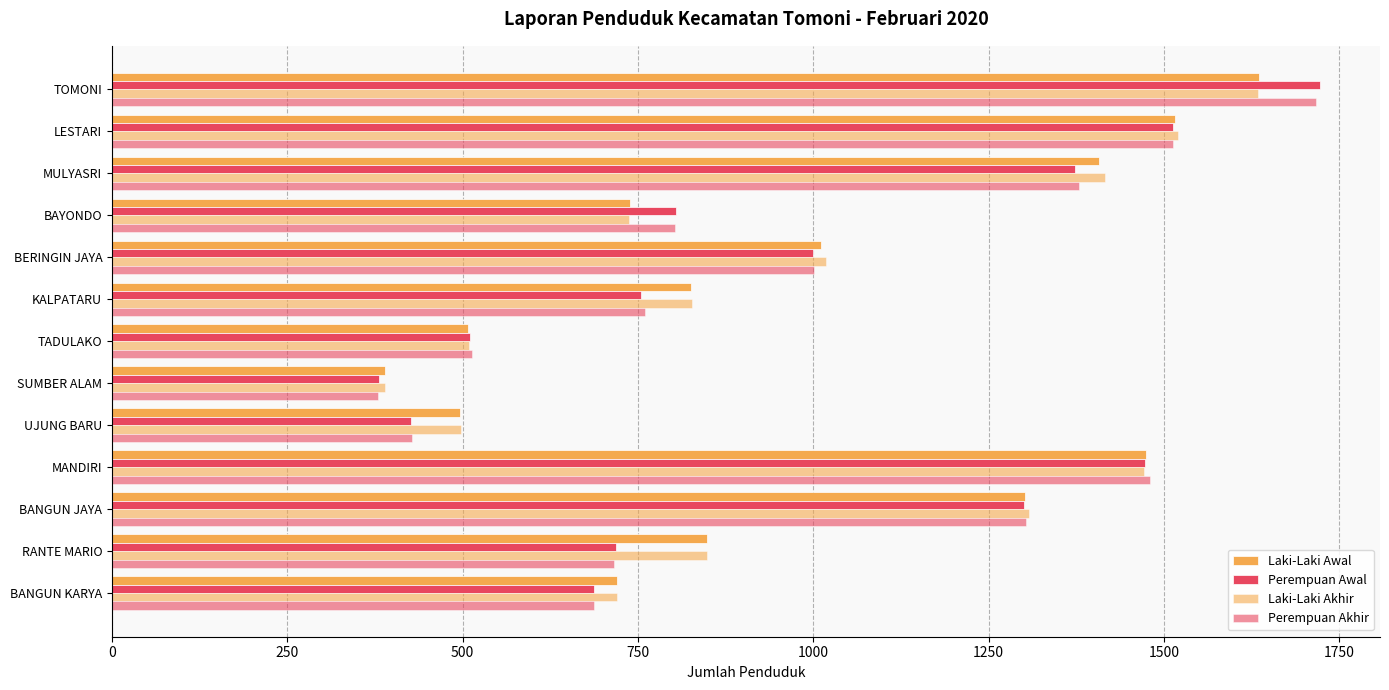

Reading left to right, what are all the values shown in this chart?

Laki-Laki Awal: 1636	1516	1407	738	1011	826	507	390	496	1474	1302	849	720
Perempuan Awal: 1722	1513	1373	804	999	755	511	381	426	1473	1300	718	688
Laki-Laki Akhir: 1634	1520	1416	737	1018	827	509	390	497	1471	1307	849	720
Perempuan Akhir: 1717	1513	1379	803	1001	760	513	380	428	1480	1303	716	688